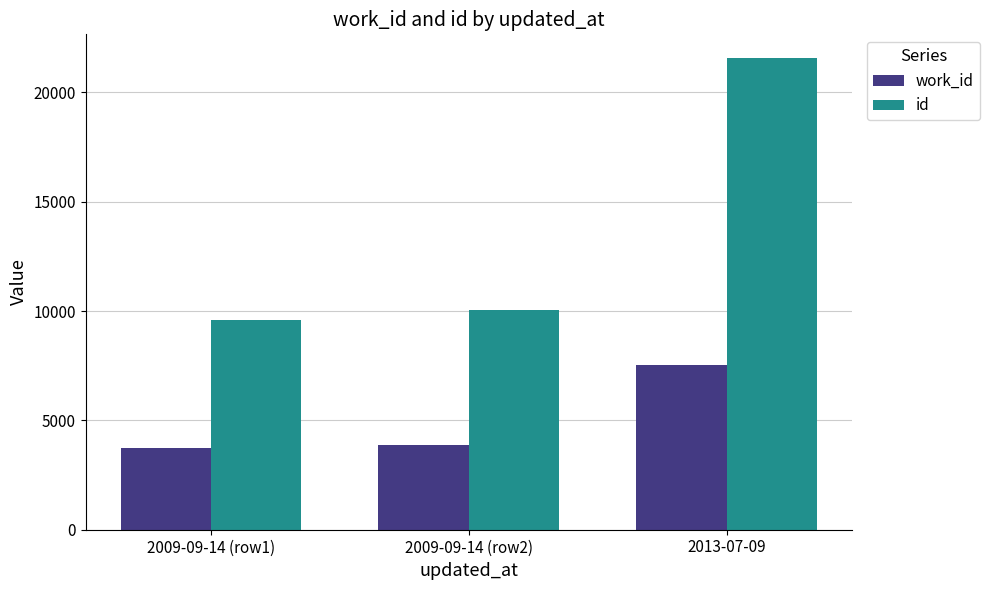

What is the label of the 2nd bar from the right?

2009-09-14 (row2)